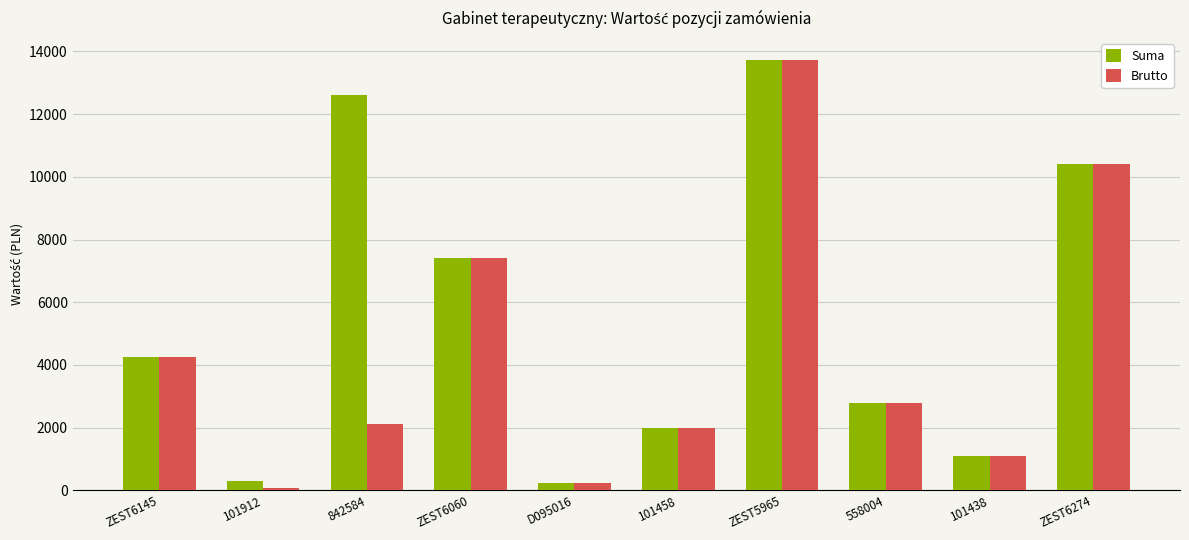

Rank the series at 842584 from highest to lowest value.

Suma, Brutto